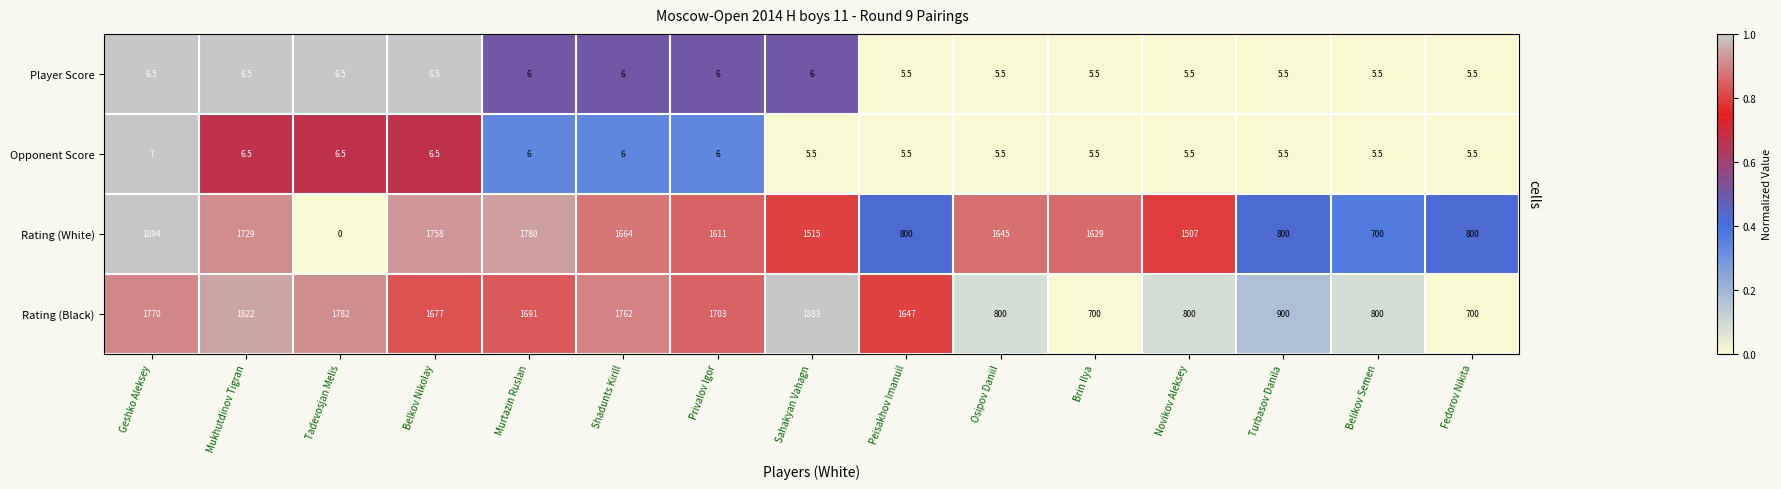

Which series changed the most between Murtazin Ruslan and Belikov Semen?

Rating (White)